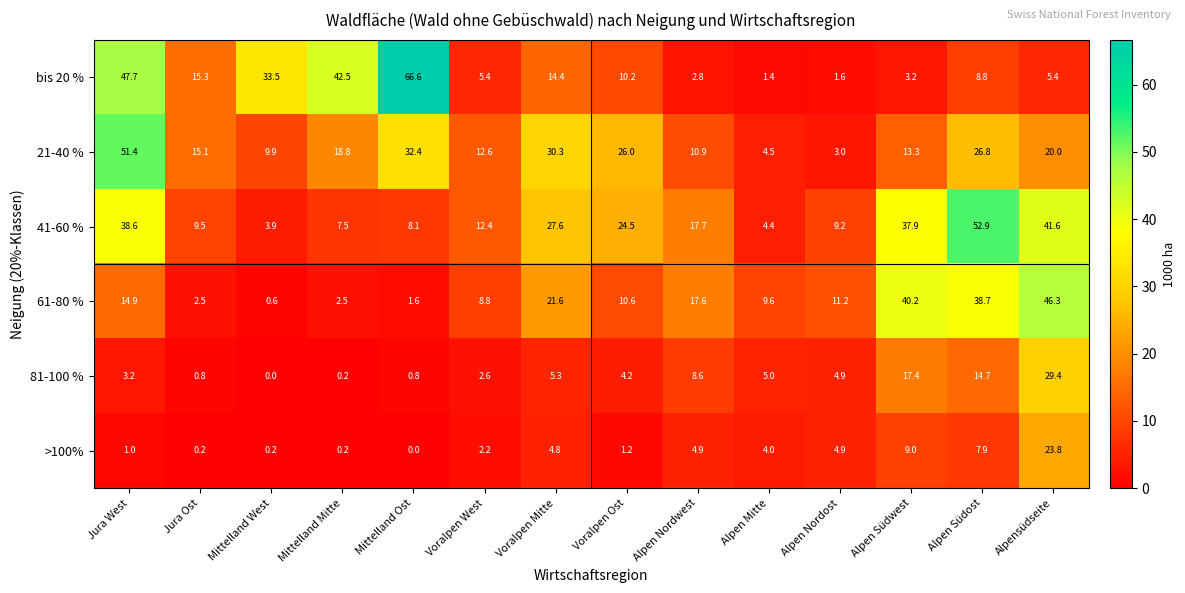

At which label does 81-100 % first exceed 4?

Voralpen Mitte